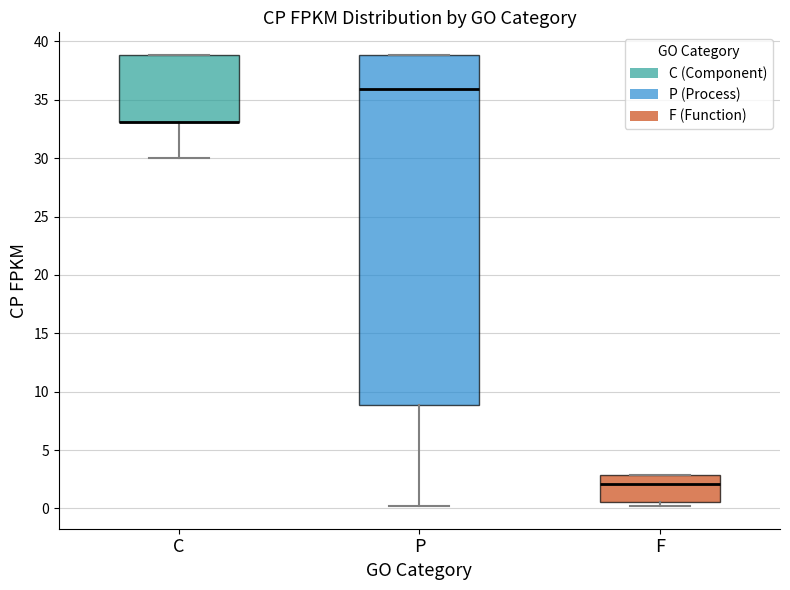

Where does the lower whisker of the box for C end on the y-axis? The values are not printed on the chart, so give them approximately, as read against the axis.

30.0